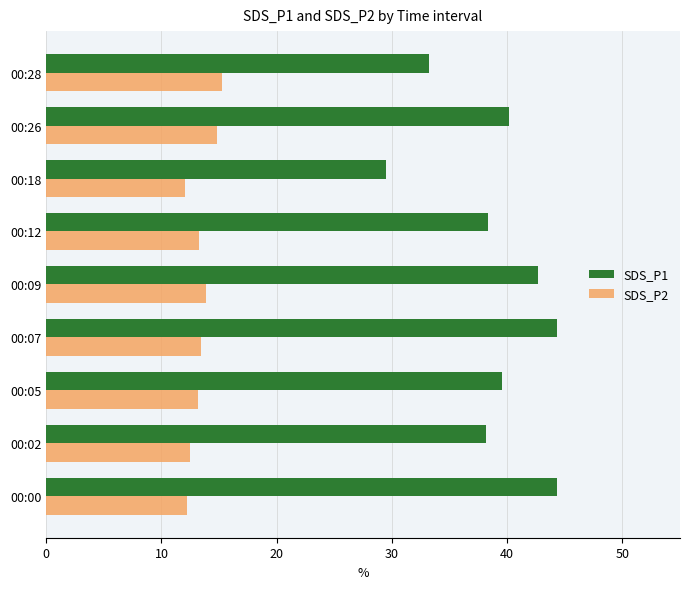

Between 00:00 and 00:12, which series saw the biggest shift?

SDS_P1